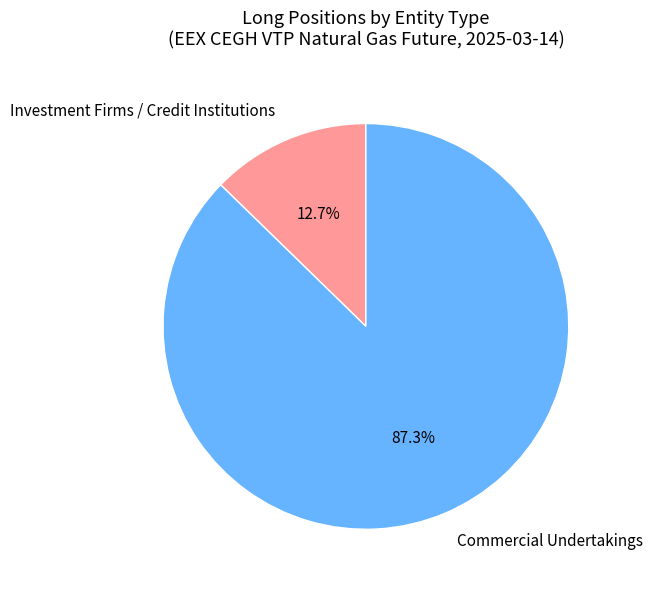

Is there any slice that represents more than half of the pie?

Yes